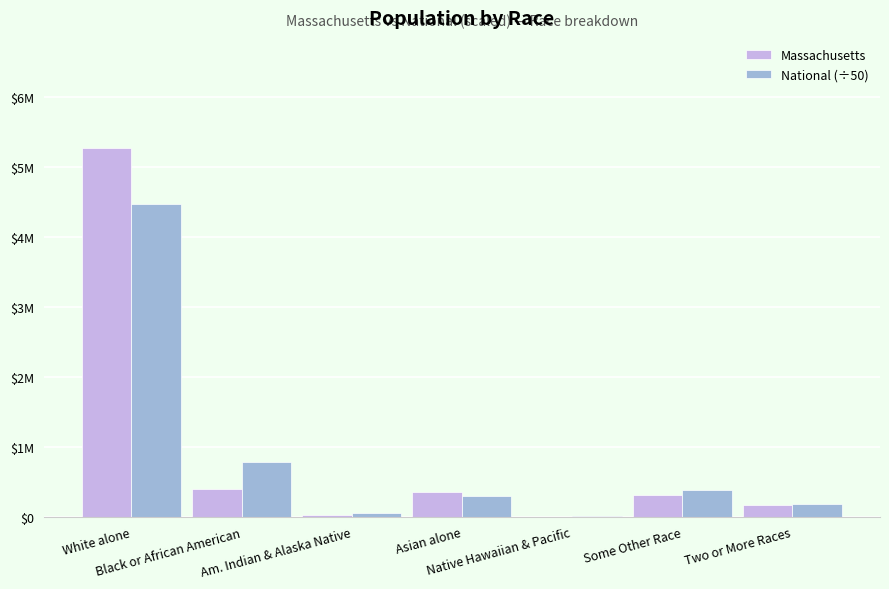

What is the sum of the Massachusetts values at White alone and Native Hawaiian & Pacific?

5267459.0